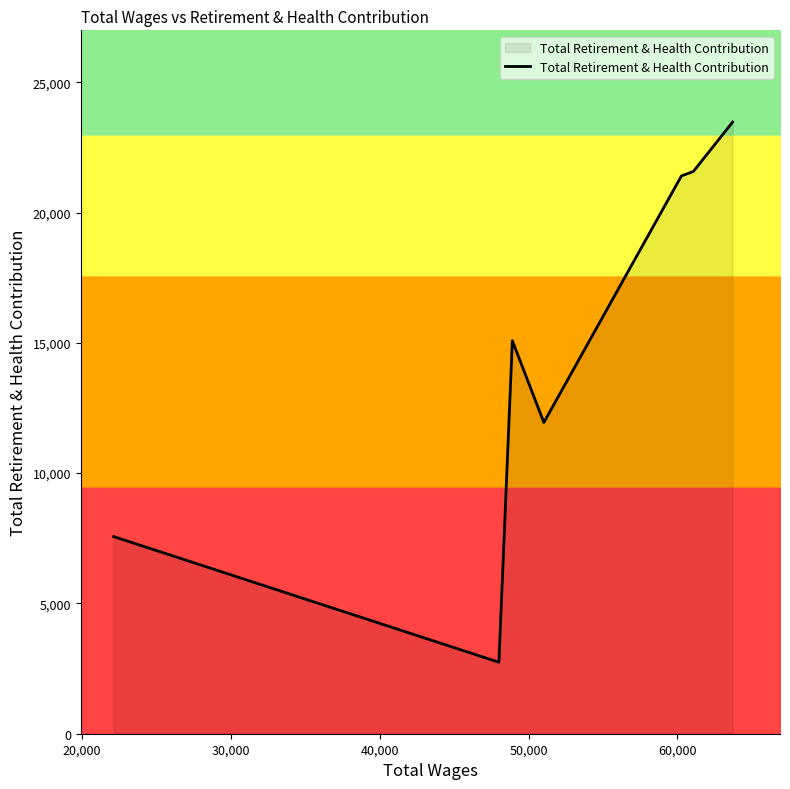

What is the difference between the maximum and second lowest values?

15907